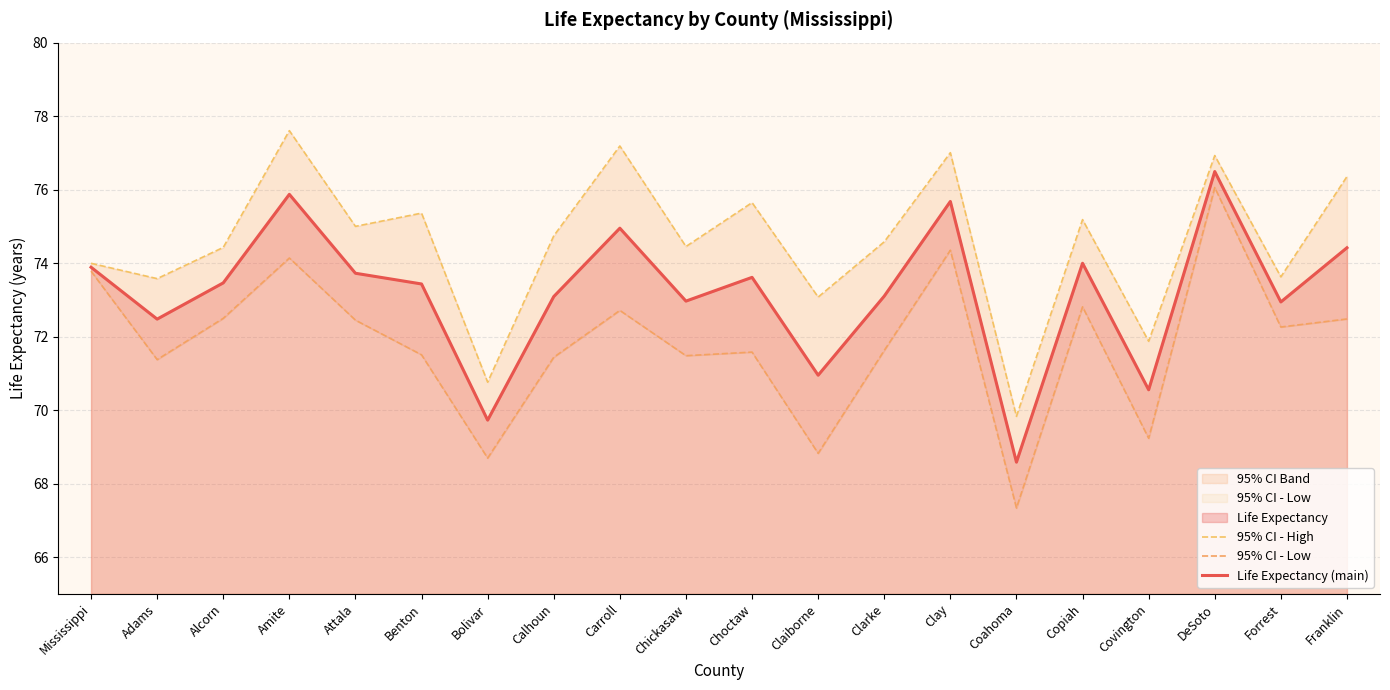

Does the chart display data point markers on the line(s)?

No